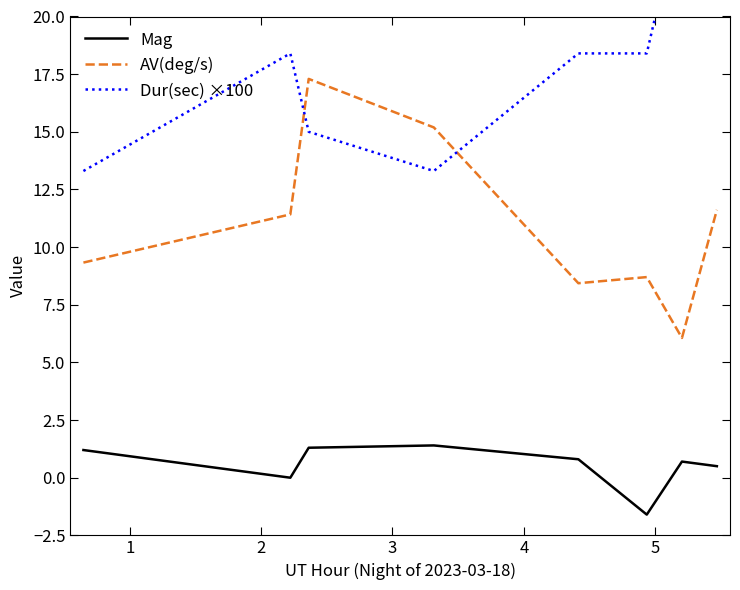

How many values in the Dur(sec) ×100 series are below 18?

3